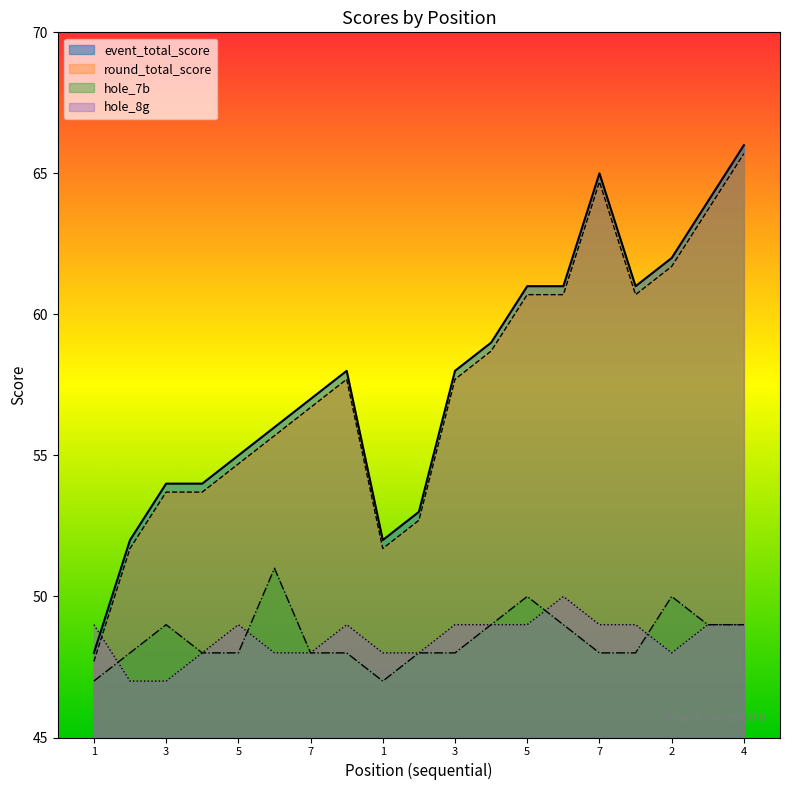

What is the label of the 13th point from the right?

7